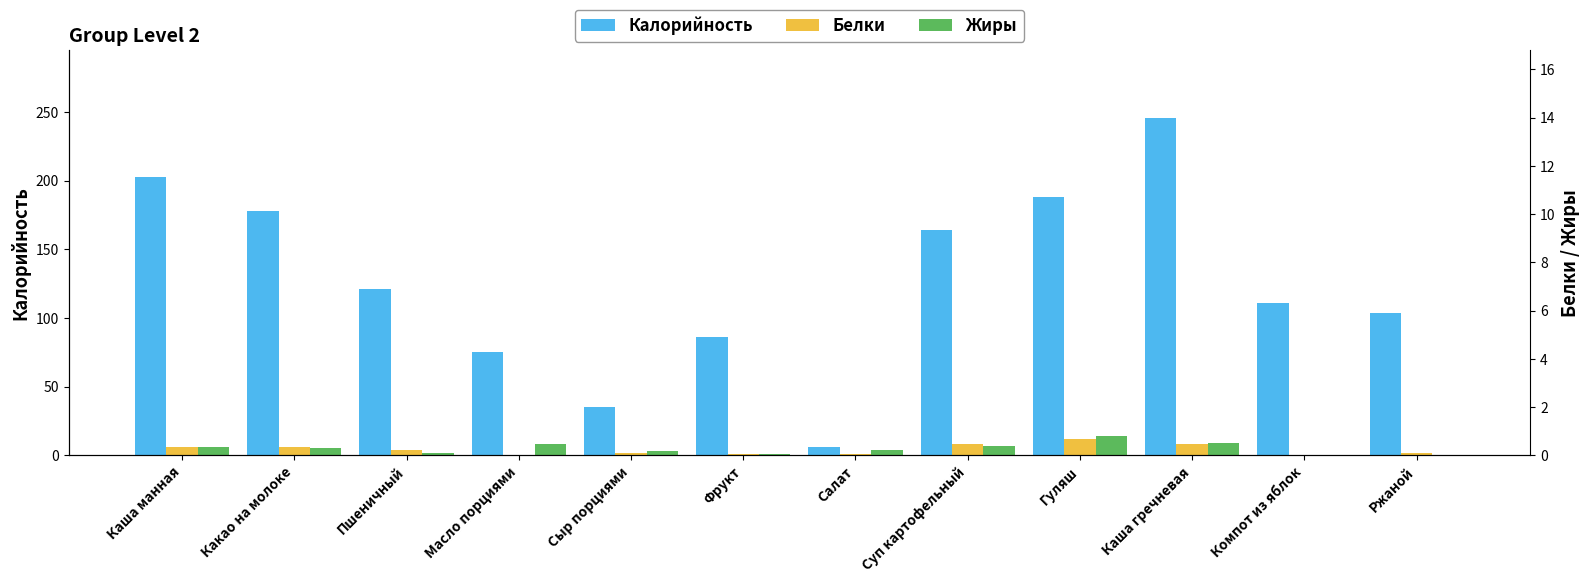

At which label does Белки first exceed 4?

Каша манная